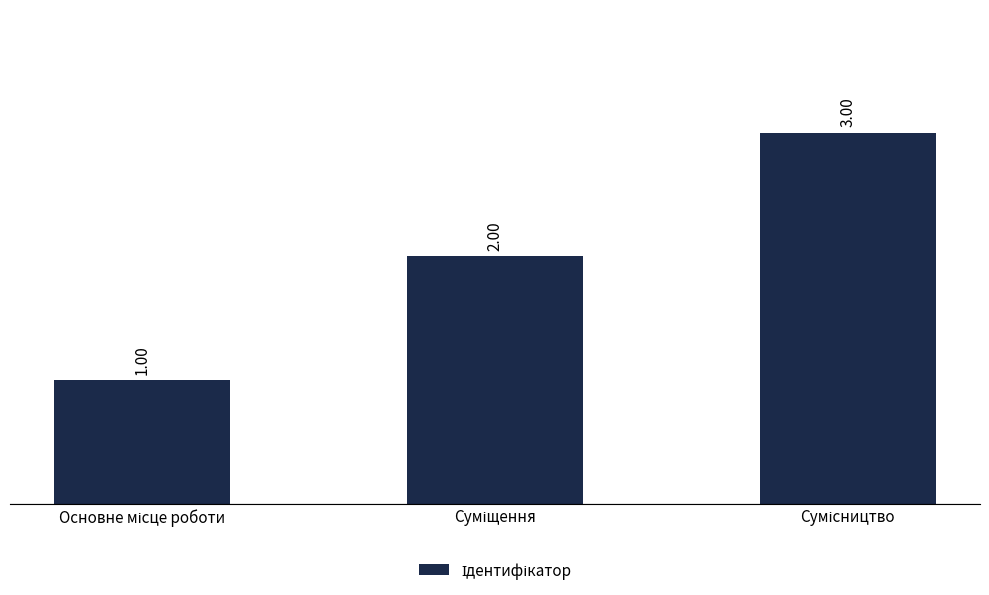

How many categories are shown in the chart?

3